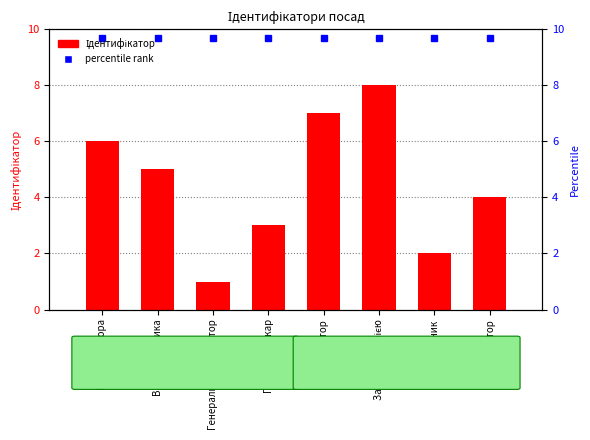

The chart shows a value of 7 at Директор. True or false?

True